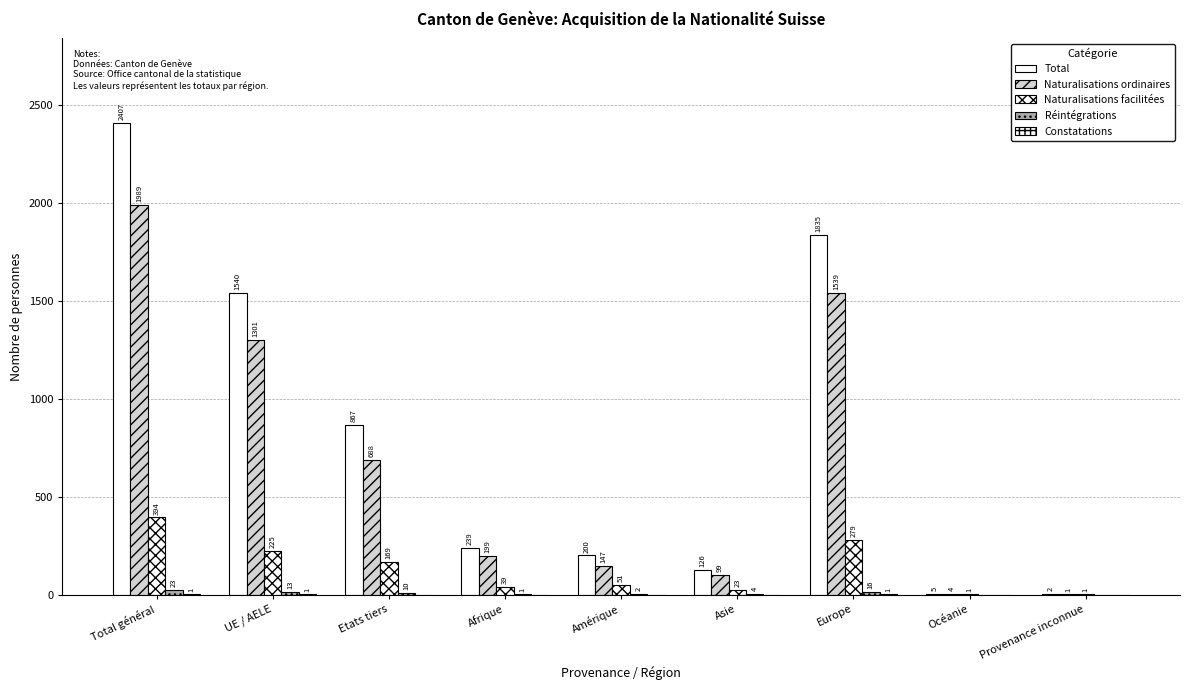

How many series are shown in this chart?

5